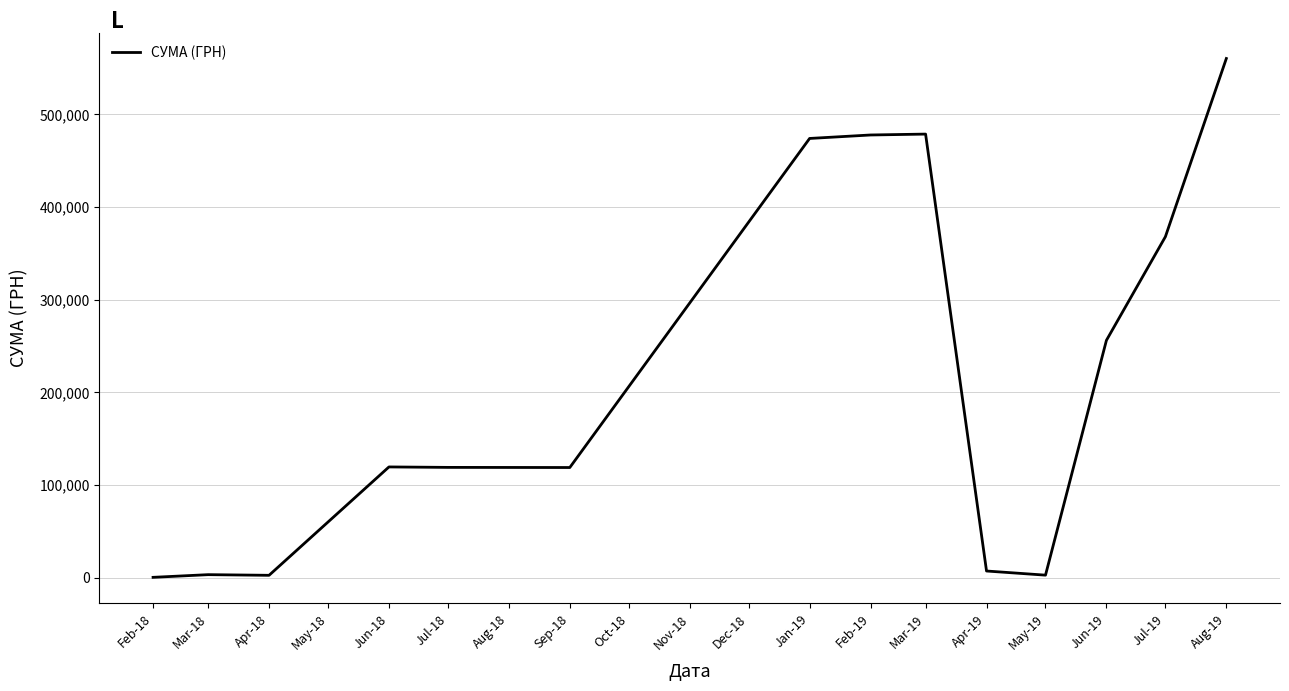

How many distinct data groups are displayed?

1